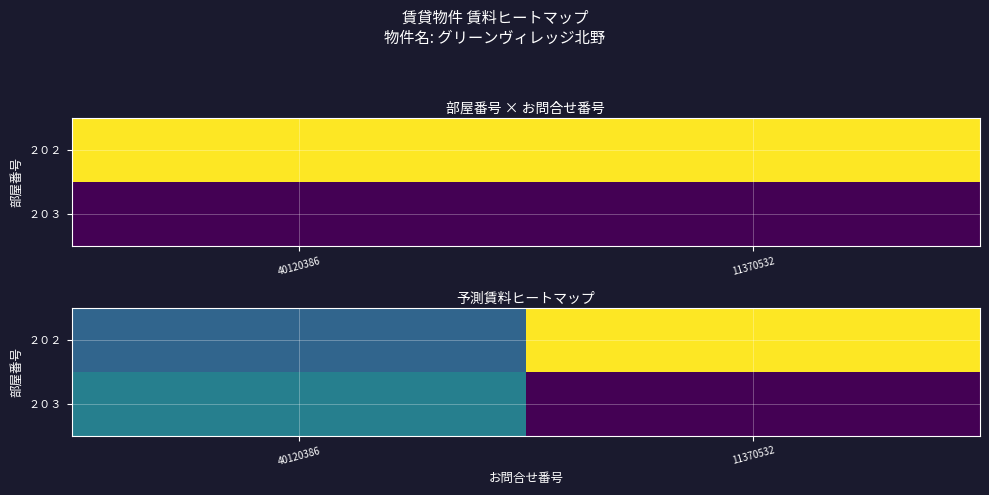

What is the sum of the ２０２ values at 40120386 and 11370532?

100000